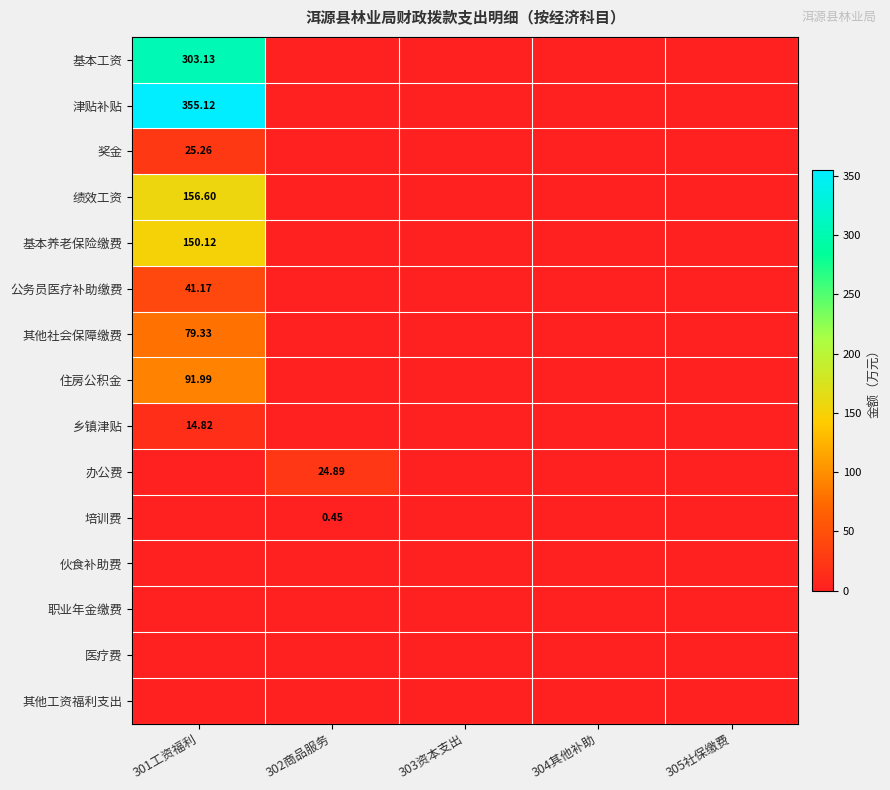

At which category does the chart reach its peak across all series?

301工资福利